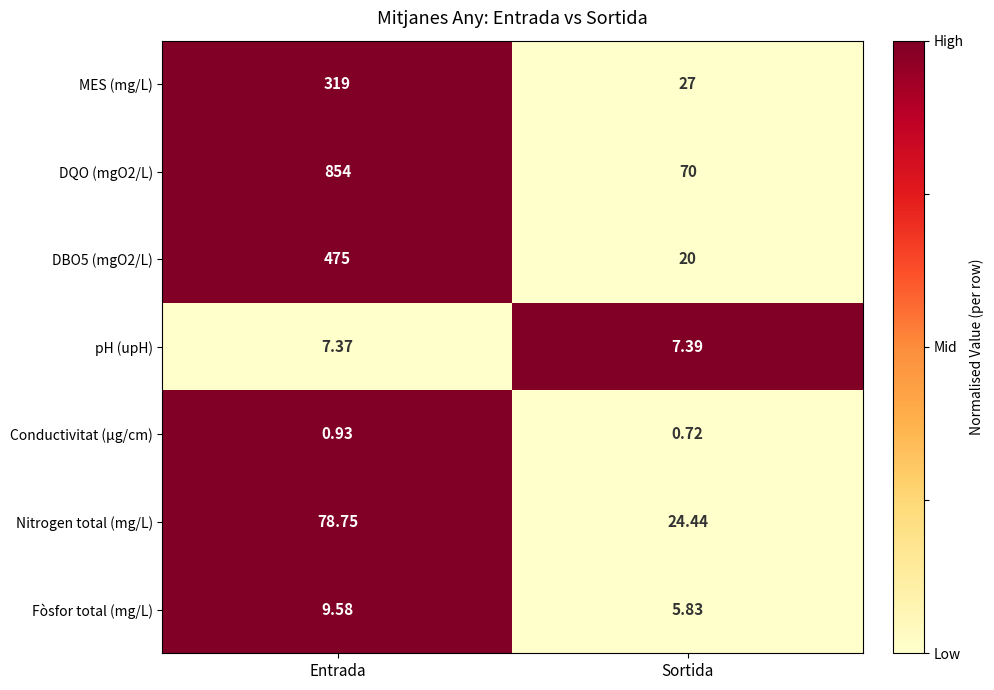

At which label does DBO5 (mgO2/L) reach its peak?

Entrada